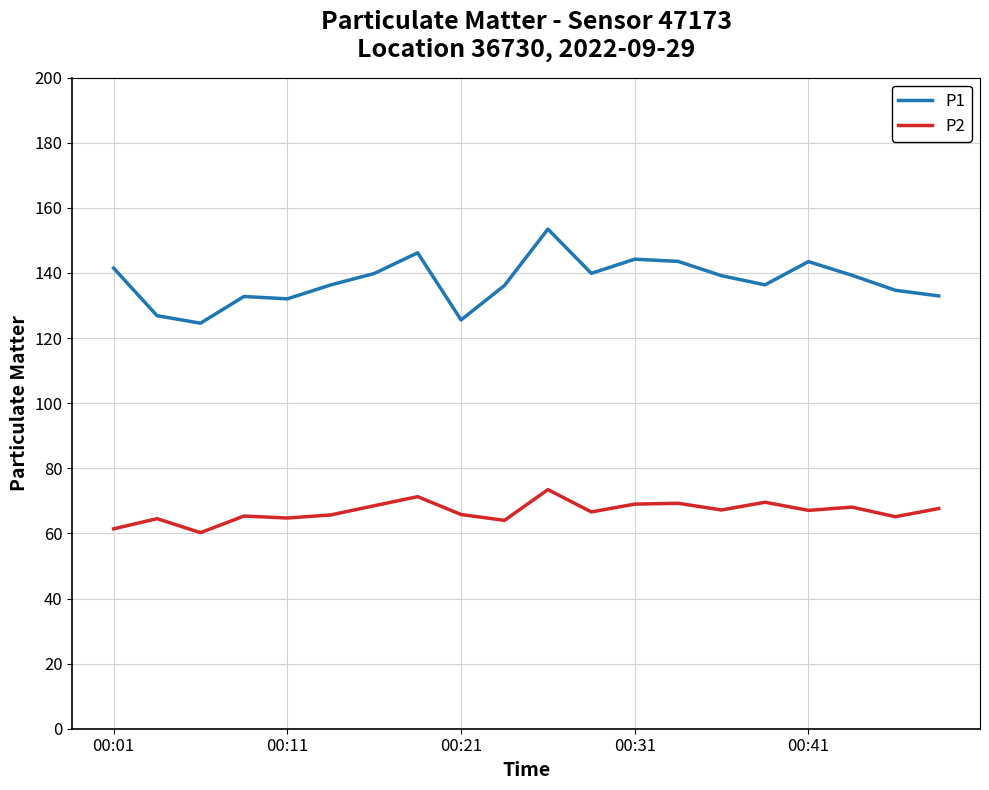

What is the maximum value for P2?

73.5